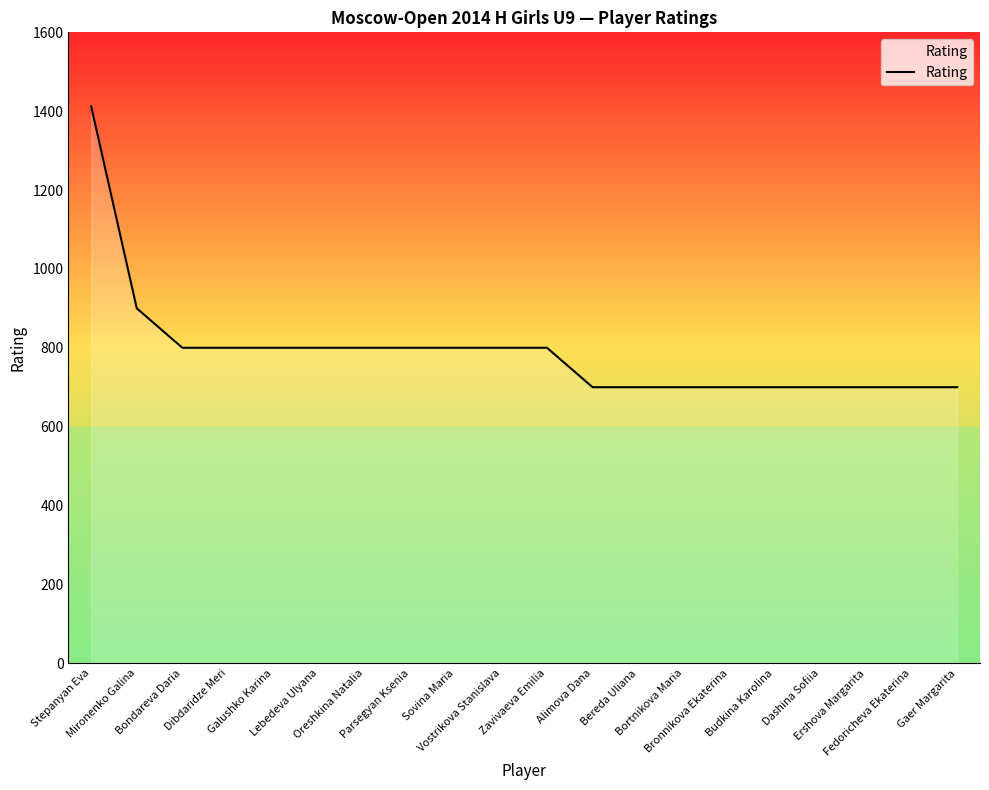

What is the difference between the maximum and minimum values?

712